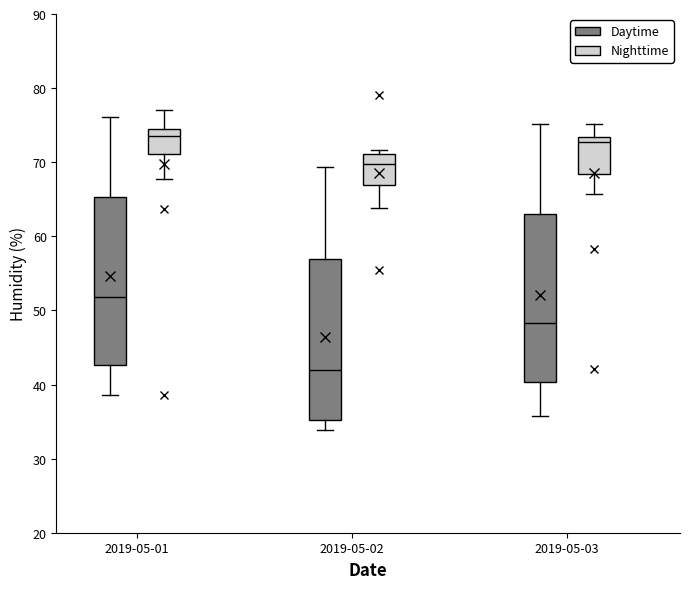

Which box has the lowest median line?

2019-05-02 (Daytime)